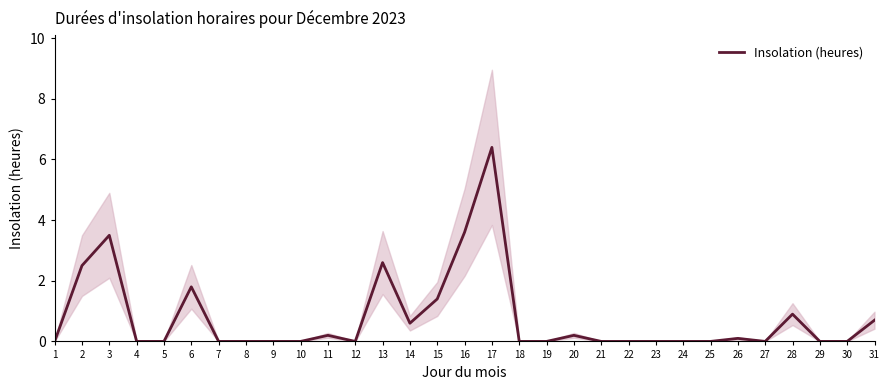

What is the average value?

0.8